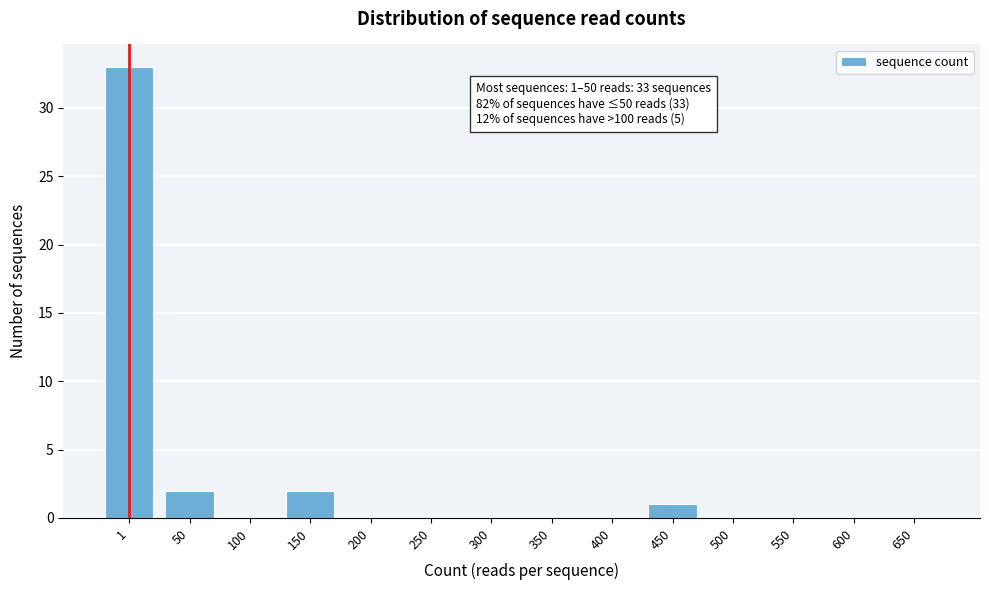

Reading left to right, extract all data points from this chart.

1=33	50=2	100=0	150=2	200=0	250=0	300=0	350=0	400=0	450=1	500=0	550=0	600=0	650=0